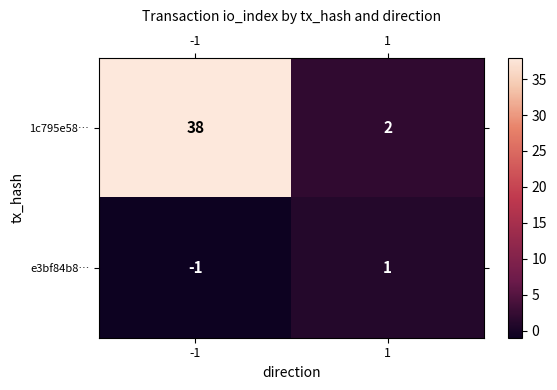

List the series in order of their overall mean, highest first.

1c795e58…, e3bf84b8…